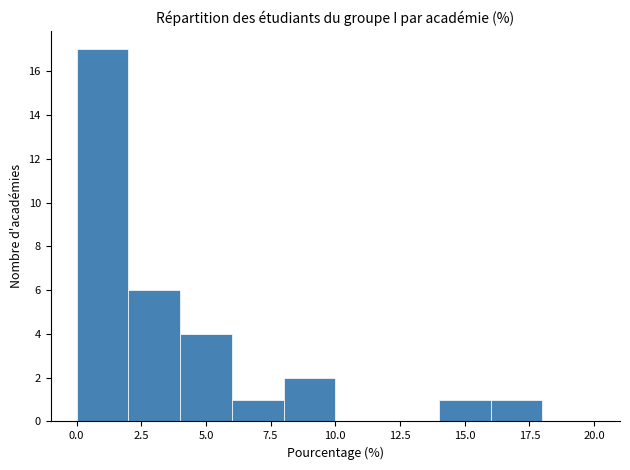

Reading left to right, list every bar in this chart as the range it spans on the x-axis followed by its height. The values are not printed on the chart, so give them approximately, as read against the axis.

0 to 2: 17
2 to 4: 6
4 to 6: 4
6 to 8: 1
8 to 10: 2
10 to 12: 0
12 to 14: 0
14 to 16: 1
16 to 18: 1
18 to 20: 0